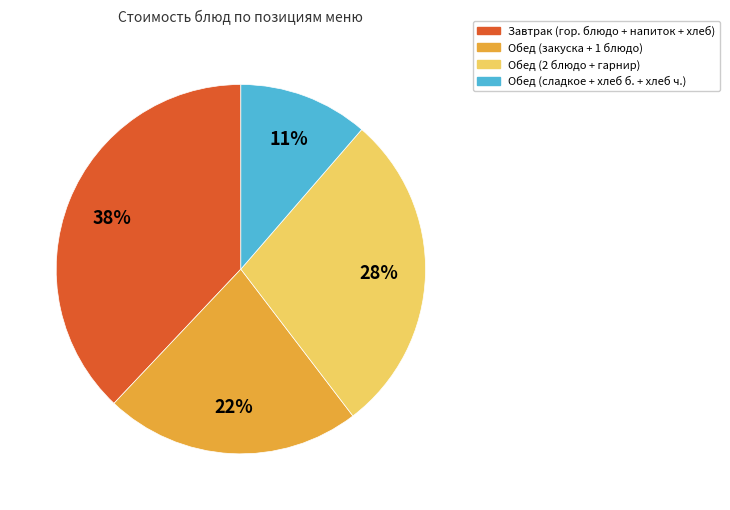

To the nearest percent, what is the difference between the largest and smallest slice percentages?

27%